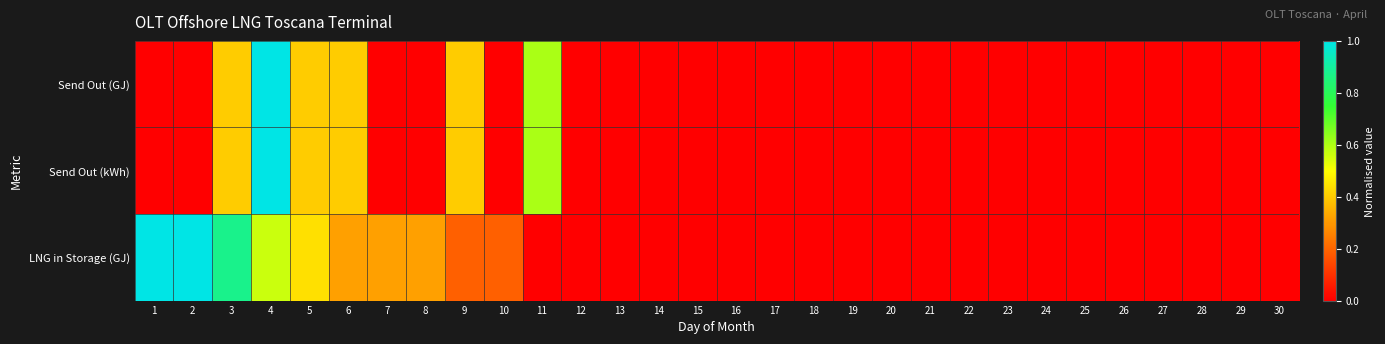

Which series has the largest range (max minus min)?

Send Out (GJ)